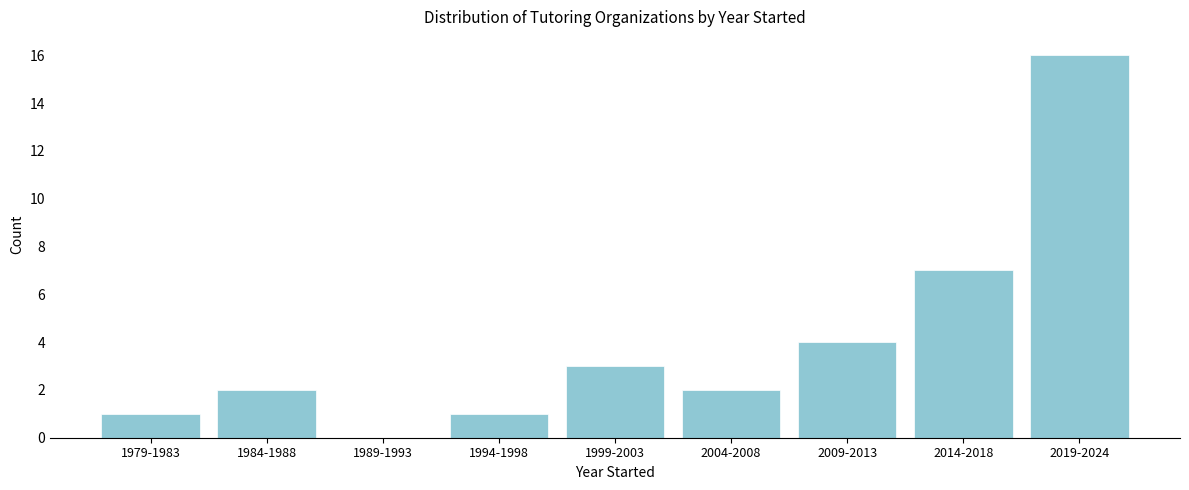

Reading left to right, extract all data points from this chart.

1979-1983=1	1984-1988=2	1989-1993=0	1994-1998=1	1999-2003=3	2004-2008=2	2009-2013=4	2014-2018=7	2019-2024=16